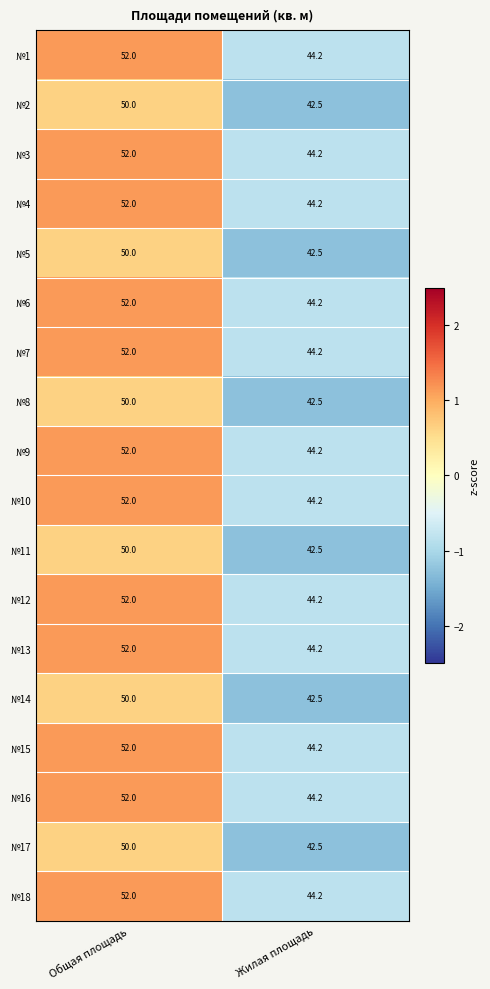

What is the spread (max minus min) of values at Жилая площадь?

1.7